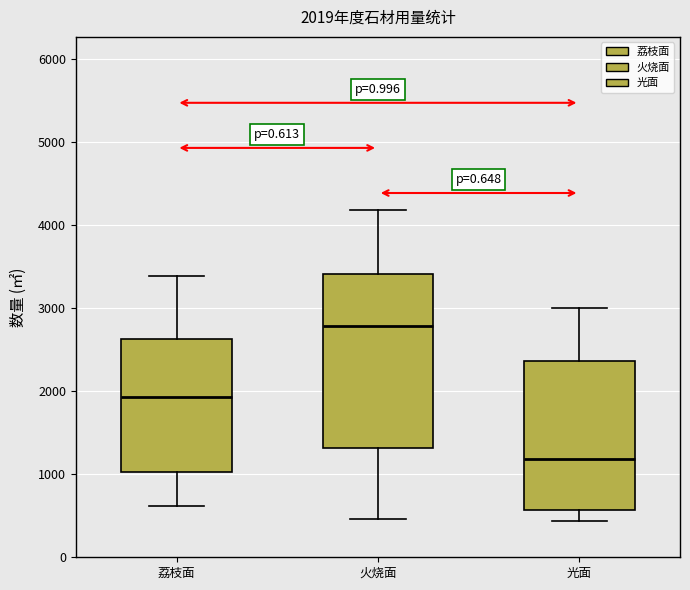

Comparing the boxes themselves (not the whiskers), which one is the tallest?

火烧面